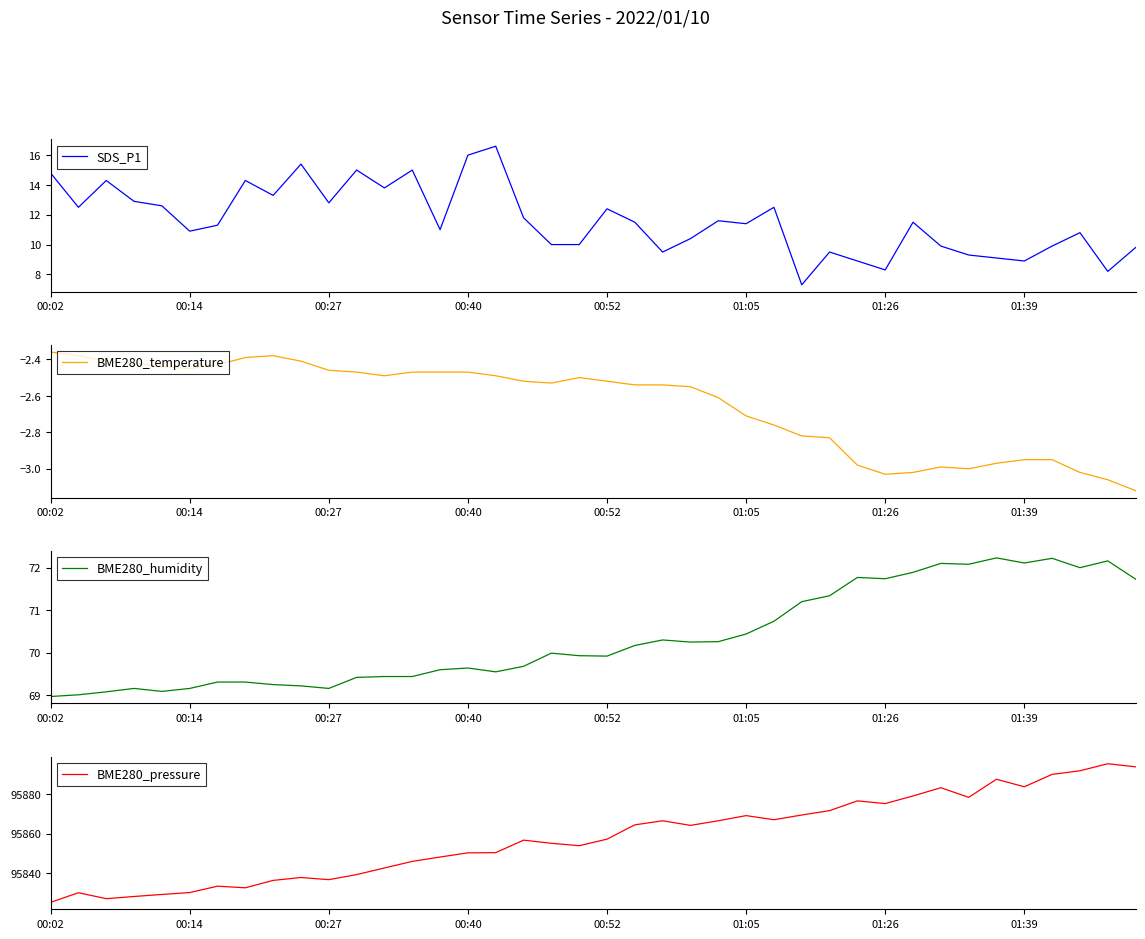

How many series are shown in this chart?

4